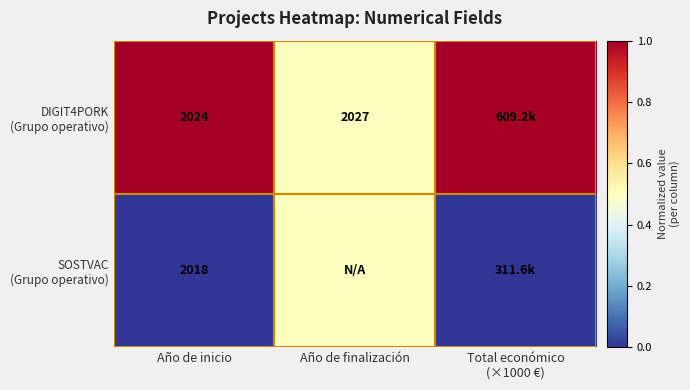

What is the difference between the highest and lowest values at Año de inicio?

6.0